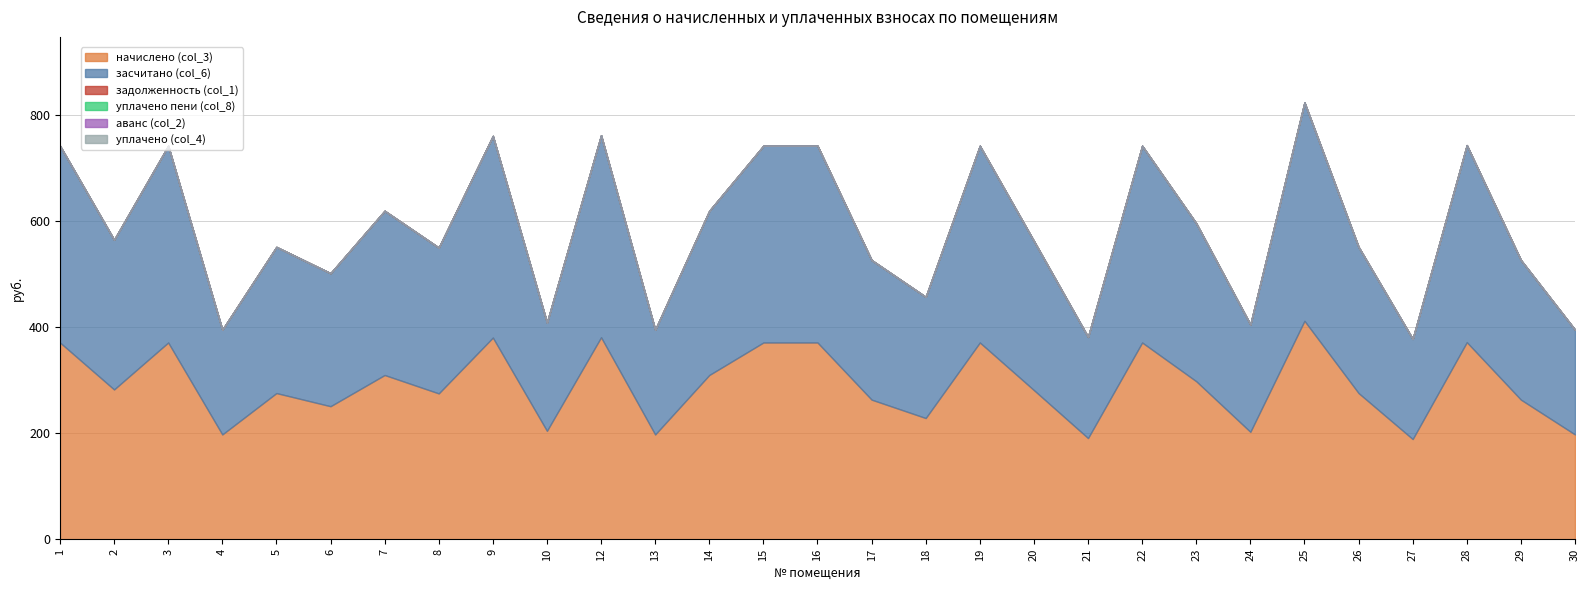

How many lines are shown in the chart?

6